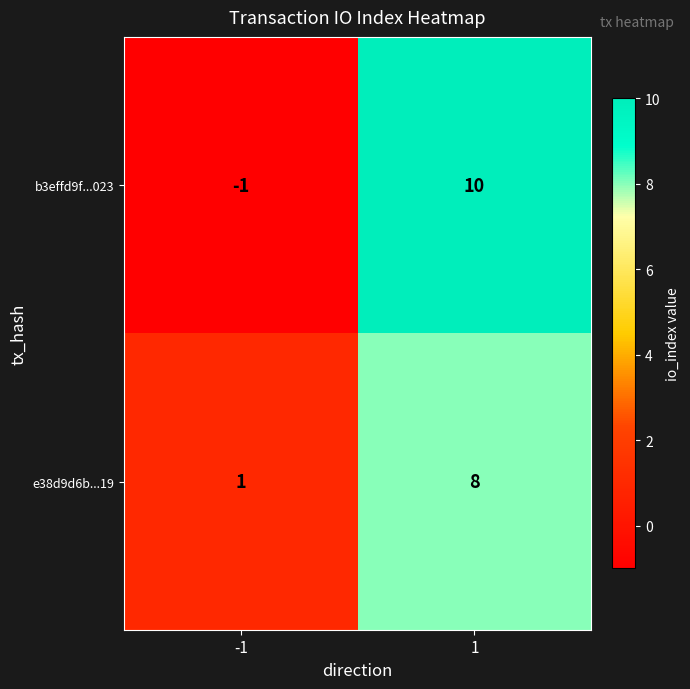

True or false: b3effd9f...023 has a value of -2 at -1.

False